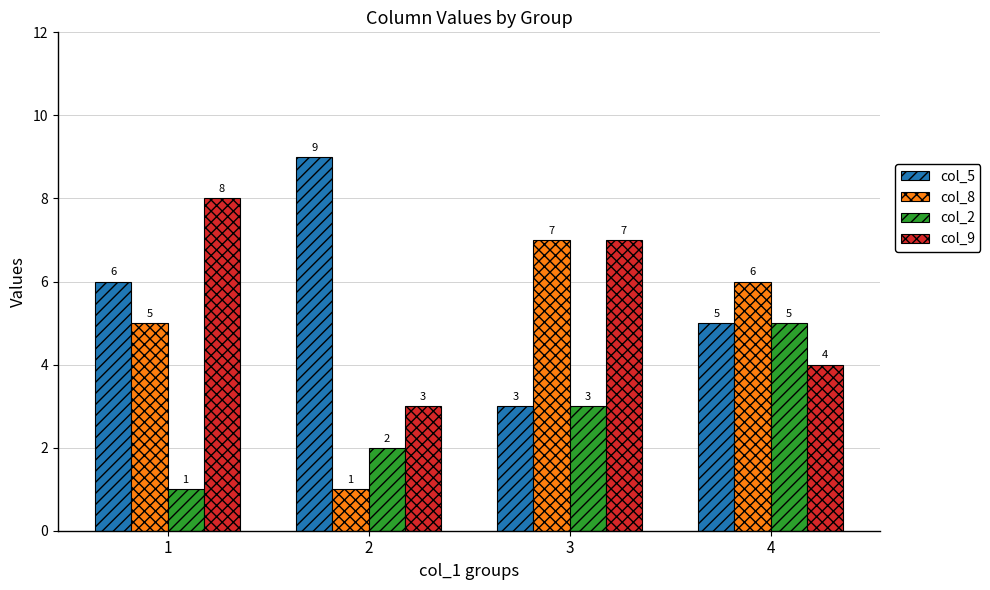

At how many categories does at least one series exceed 3?

4